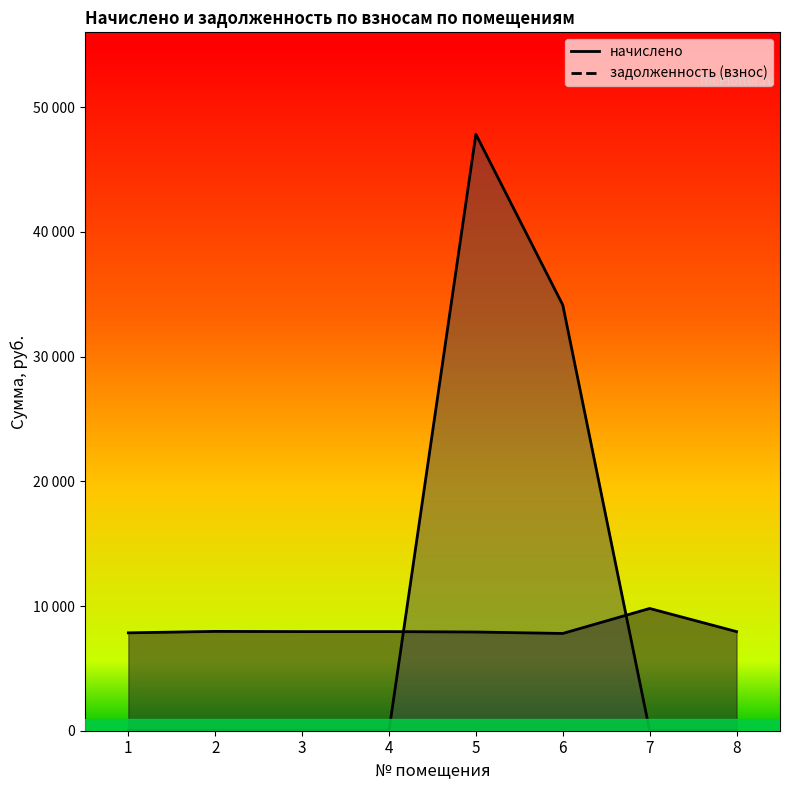

What are all the series names shown in the legend?

начислено, задолженность (взнос)